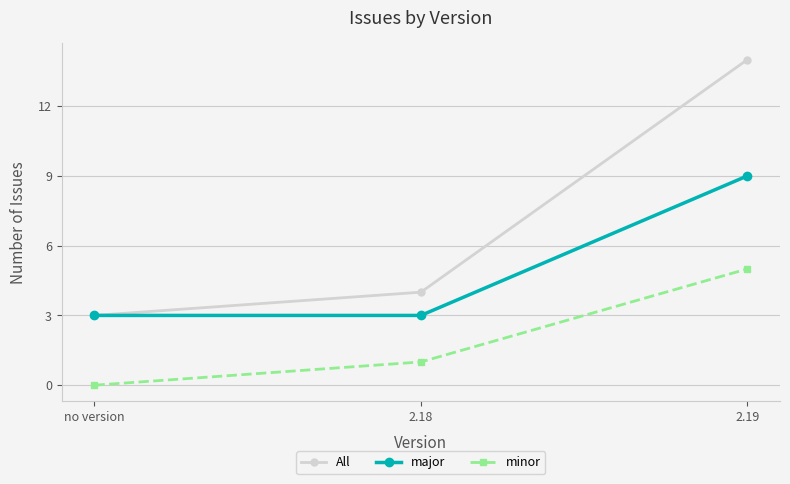

What is the value of the major point at the 3rd from the left?

9